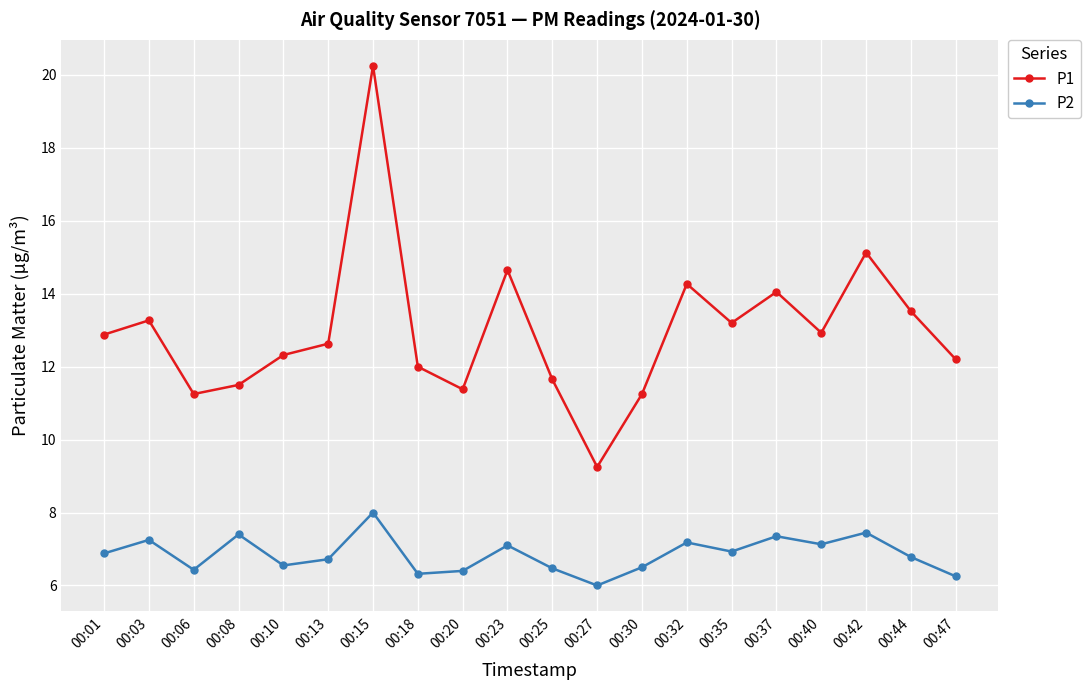

Rank the series by their average value, from highest to lowest.

P1, P2